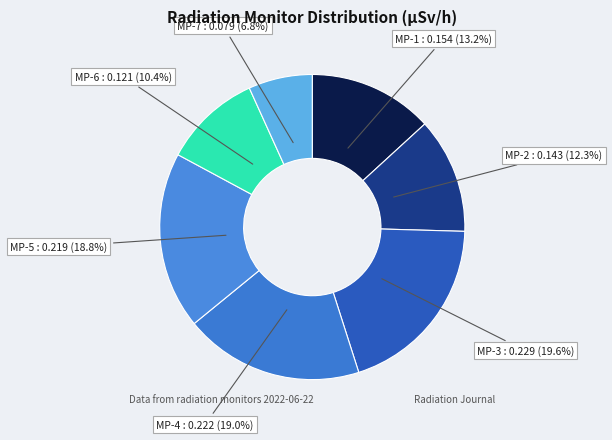

True or false: MP-4 accounts for 13% of the total.

False